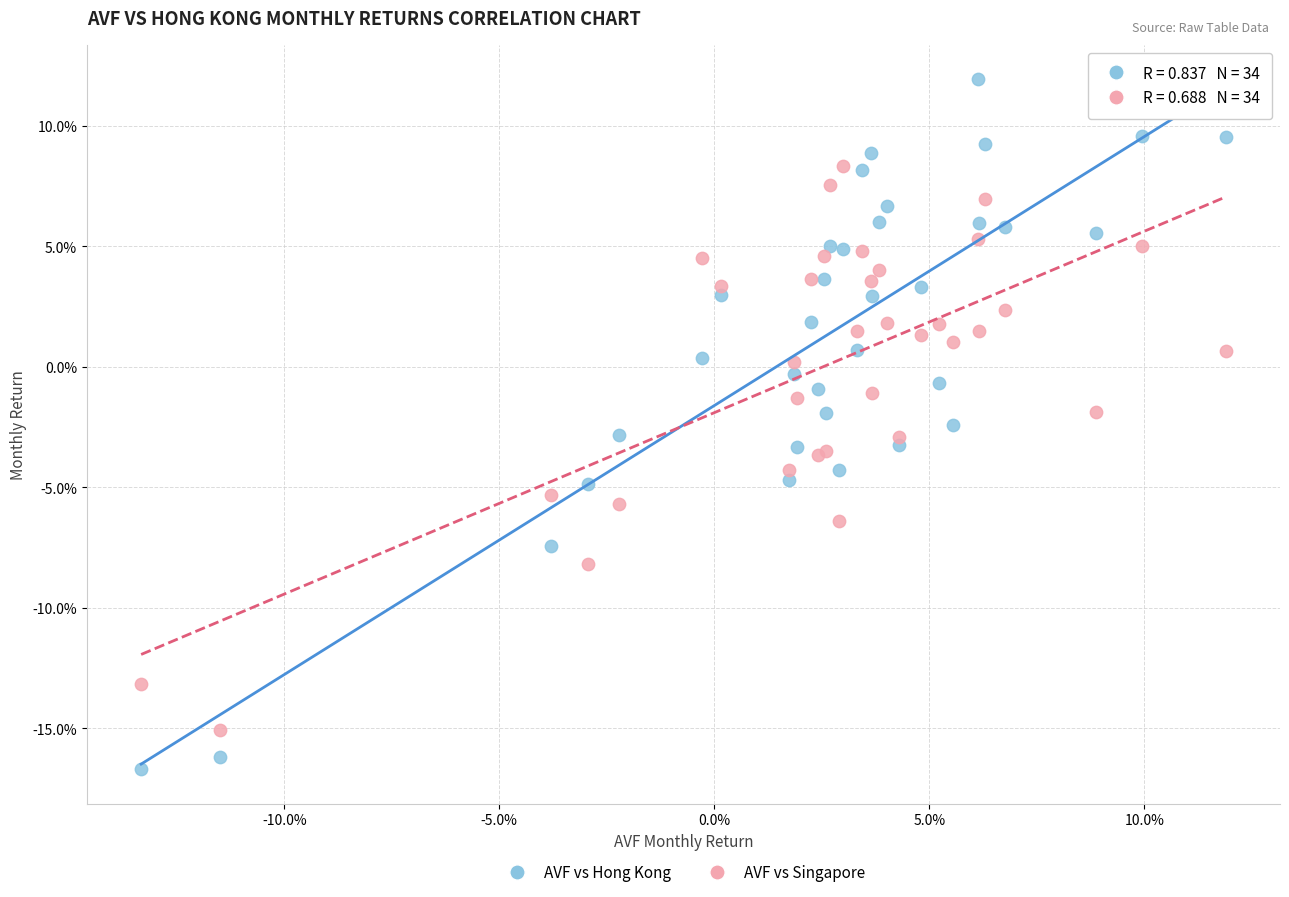

What are all the series names shown in the legend?

AVF vs Hong Kong, AVF vs Singapore